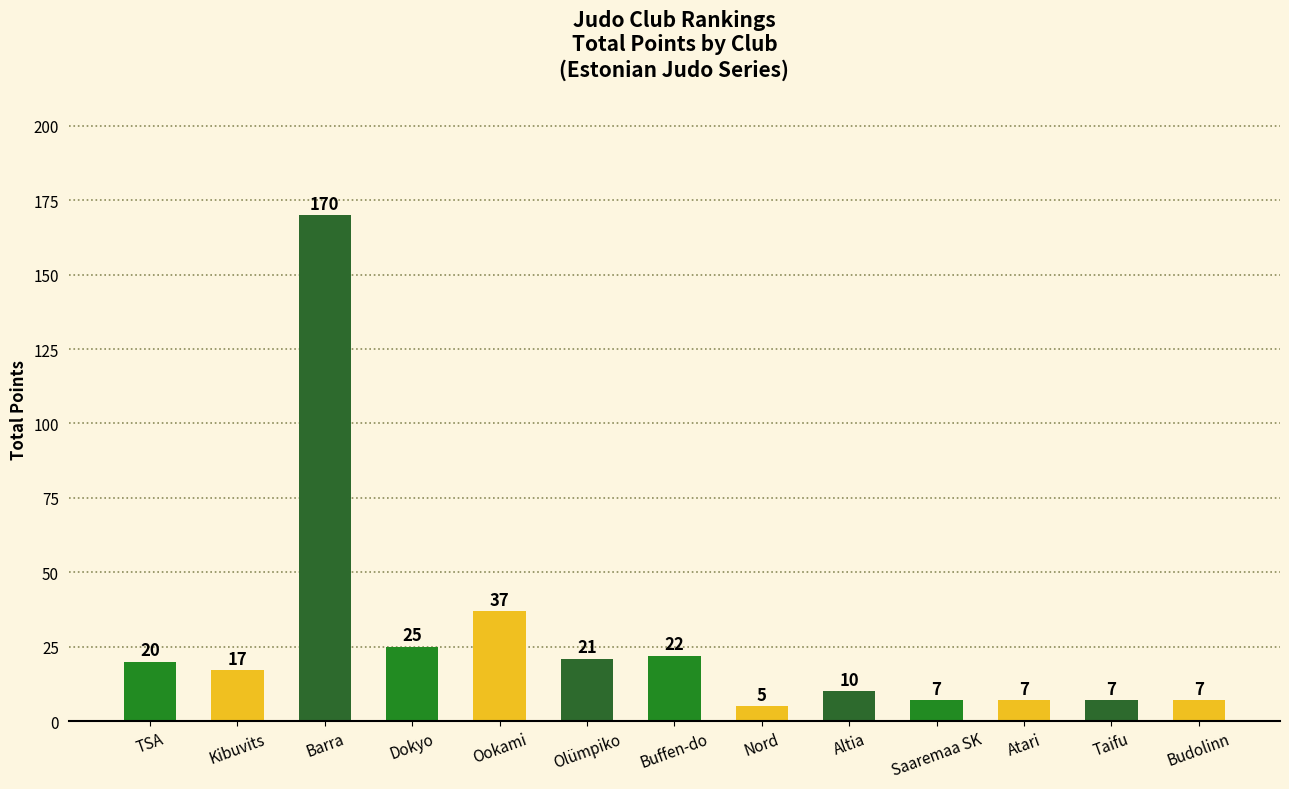

What position from the left is Altia?

9